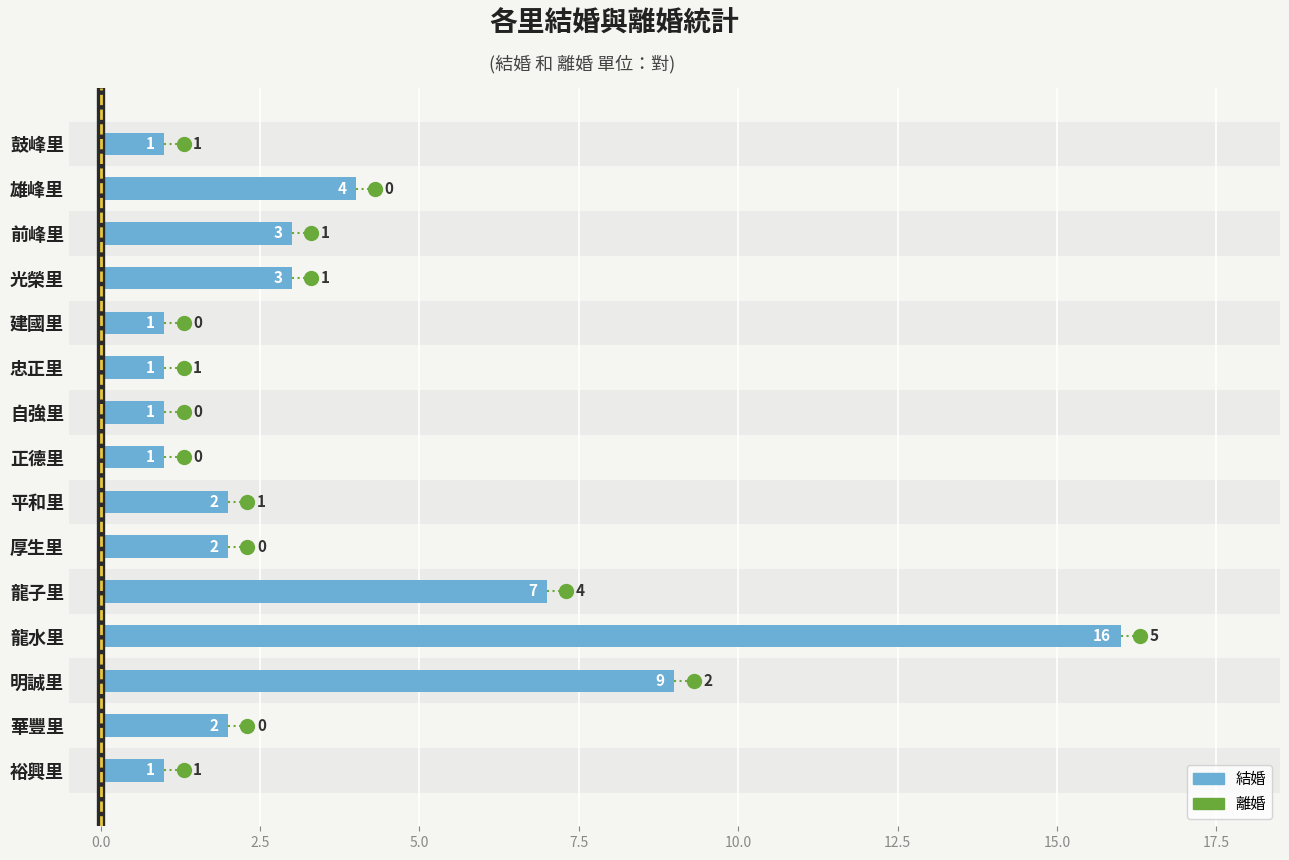

What is the difference between the values at 正德里 and 龍水里?

15